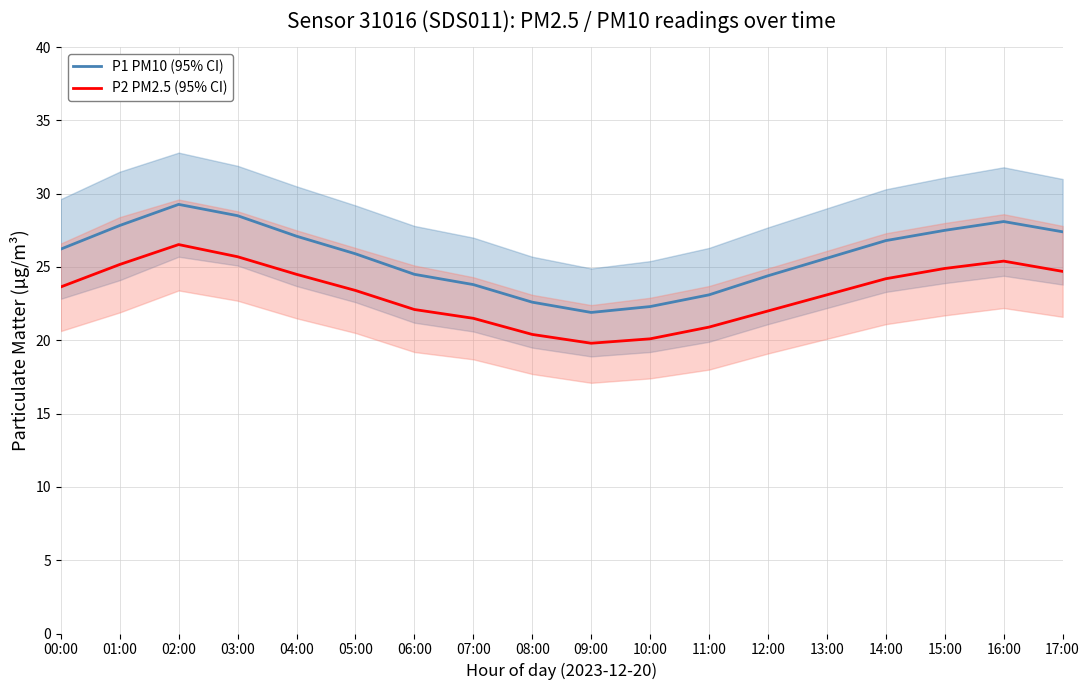

True or false: P2 PM2.5 (95% CI) and P1 PM10 (95% CI) cross at least once.

False